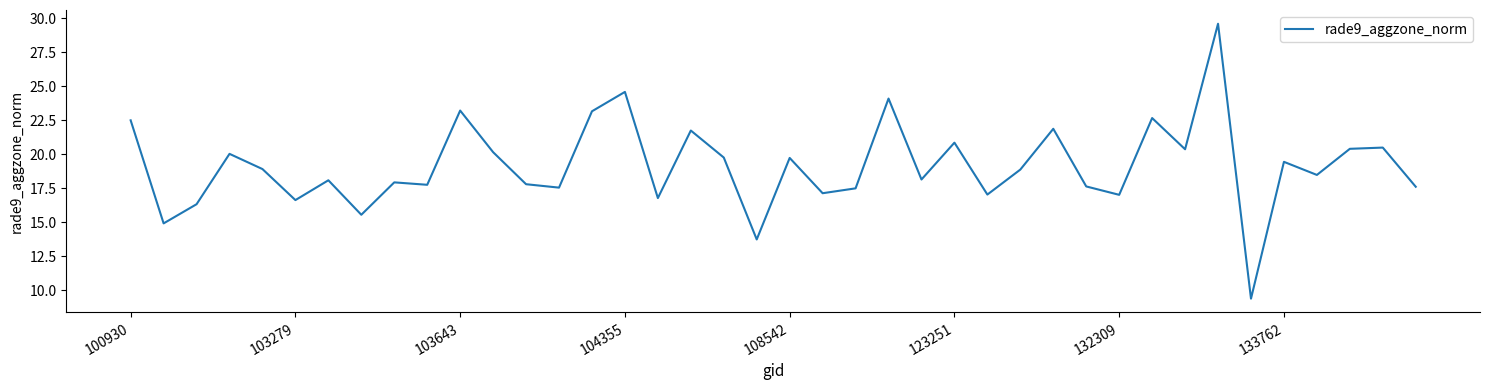

What is the difference between the maximum and minimum values?

20.2